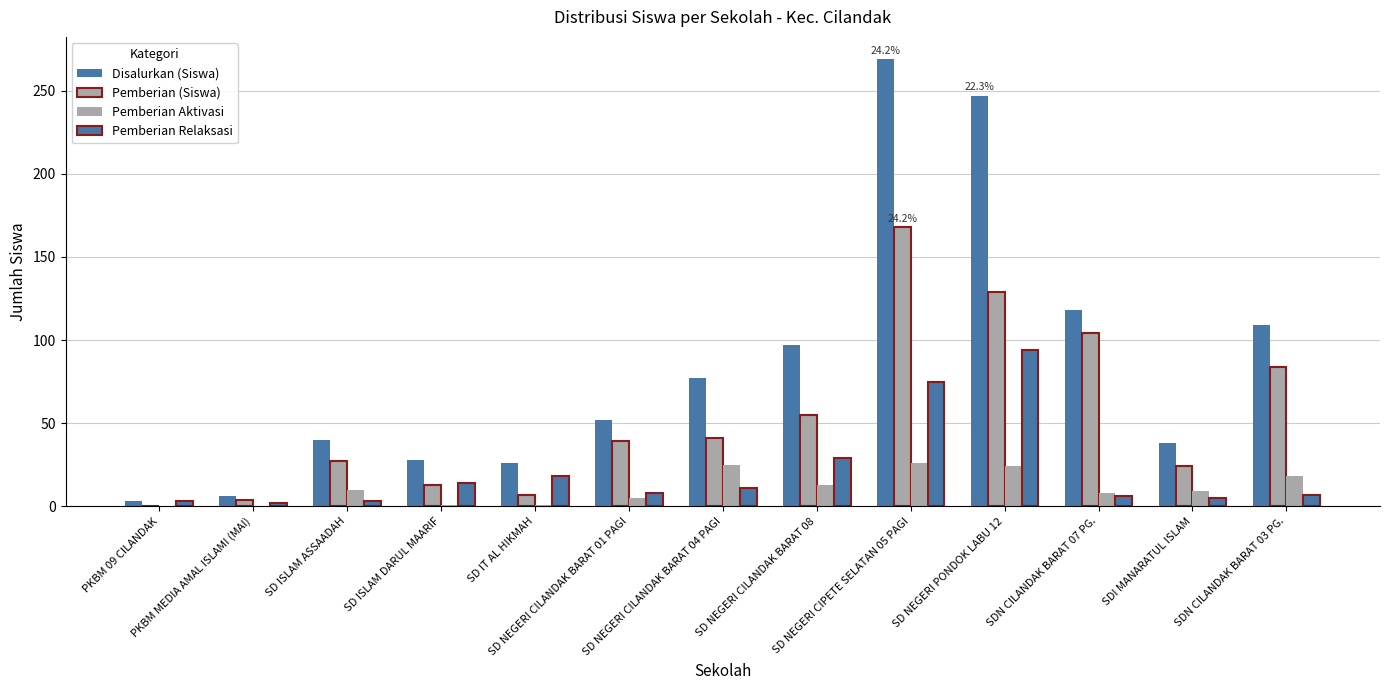

Are the bars grouped side by side (vs. stacked)?

Yes